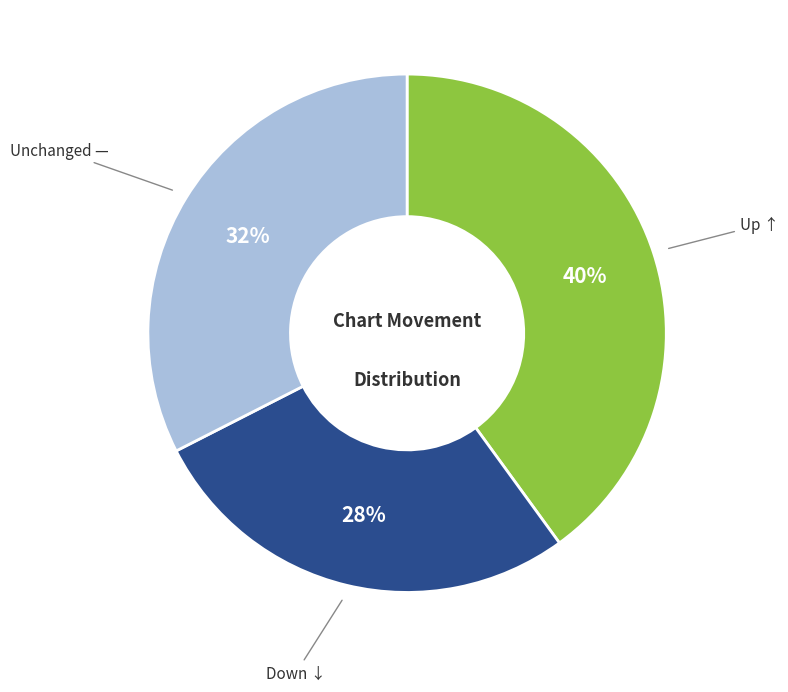

Is there any slice that represents more than half of the pie?

No